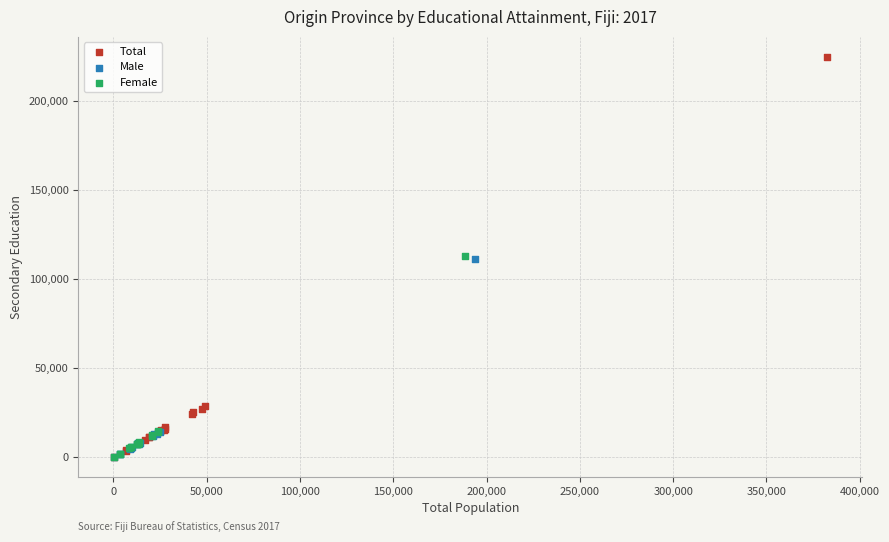

Which series has the widest spread of Y values?

Total